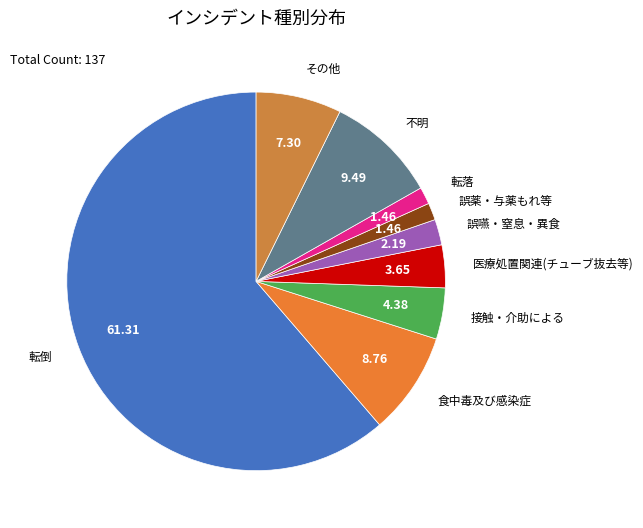

Count the number of slices in the pie.

9